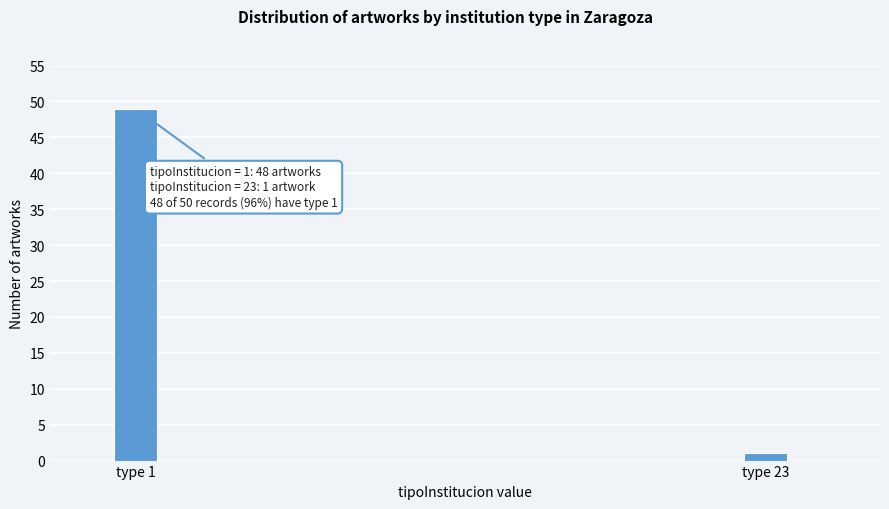

Reading right to left, what are all the values shown in this chart?

1	49